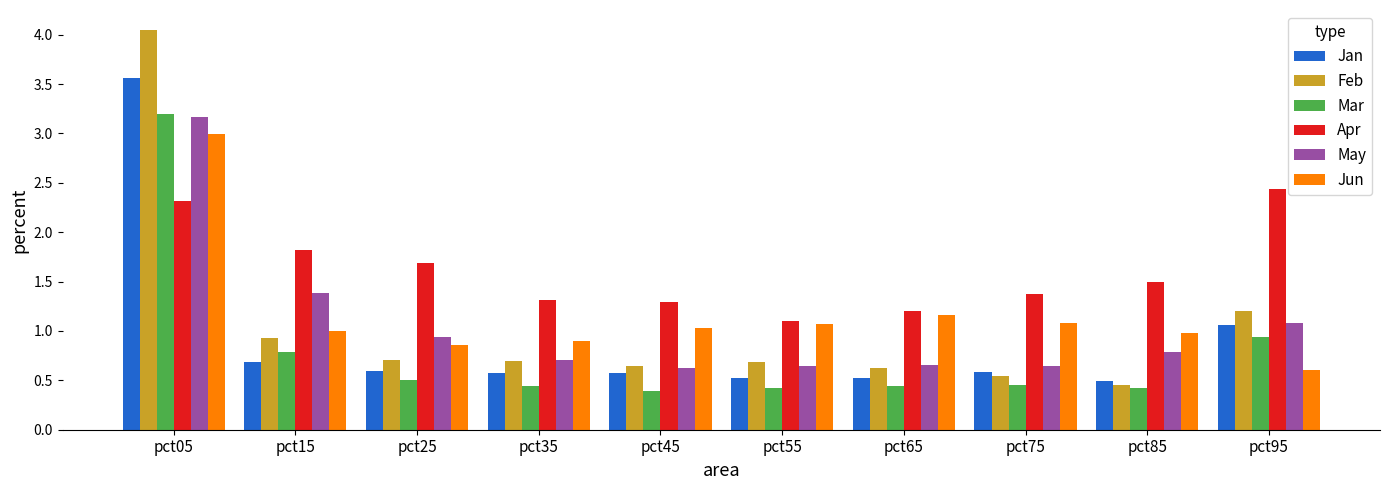

Which series has the widest spread of values?

Feb